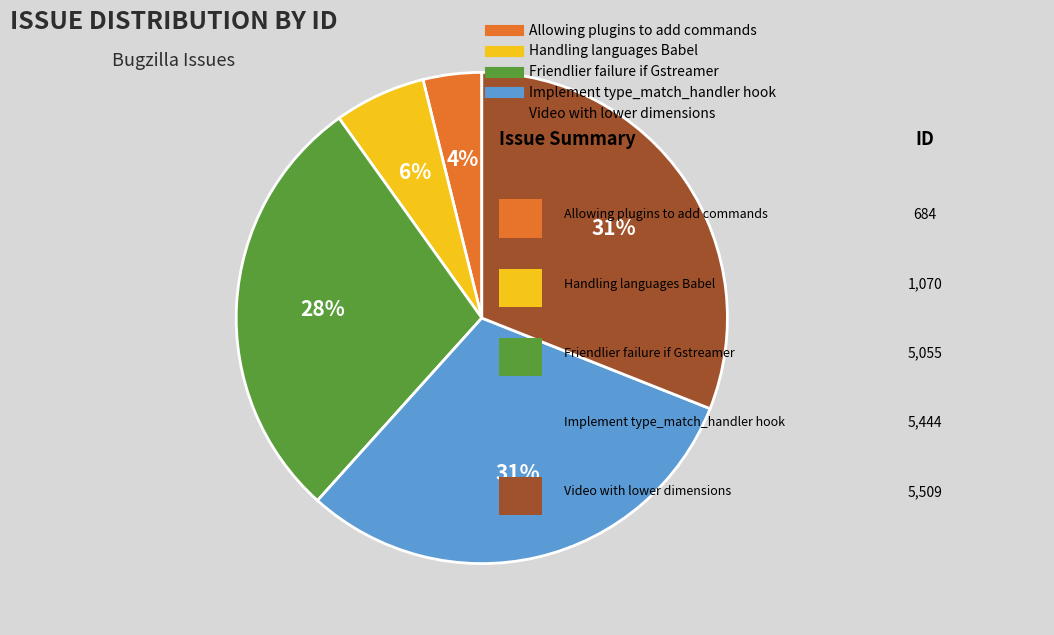

How many segments does this pie chart have?

5